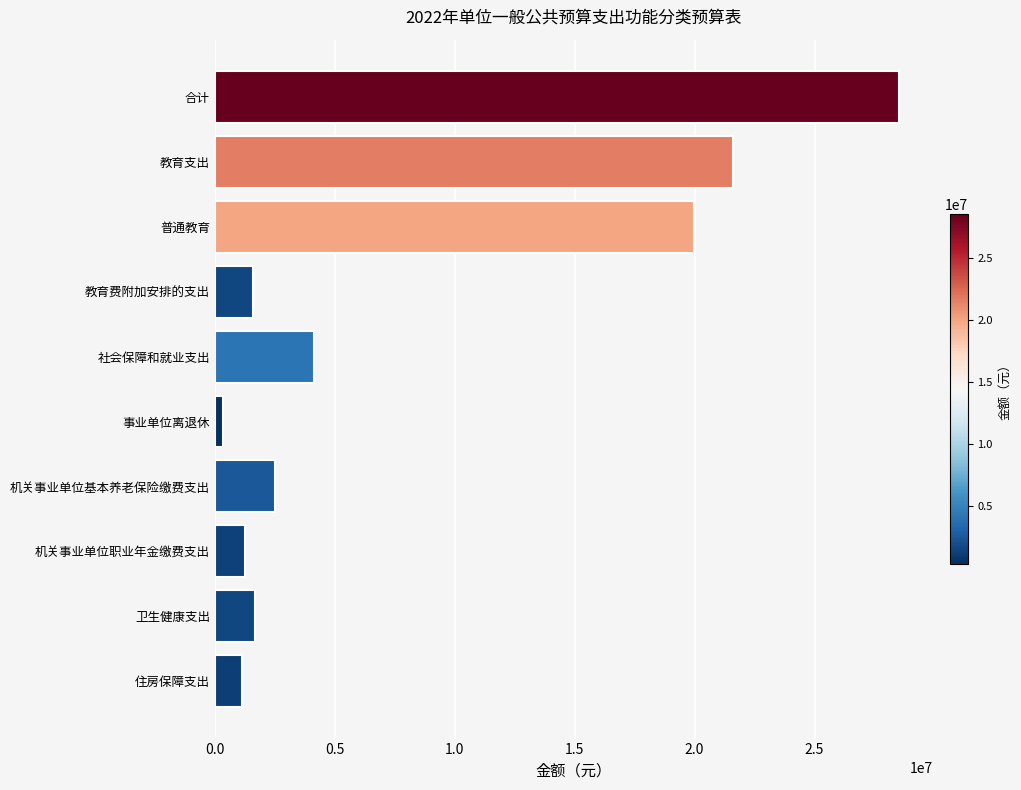

Is it true that the value at 住房保障支出 is 1130300?

True